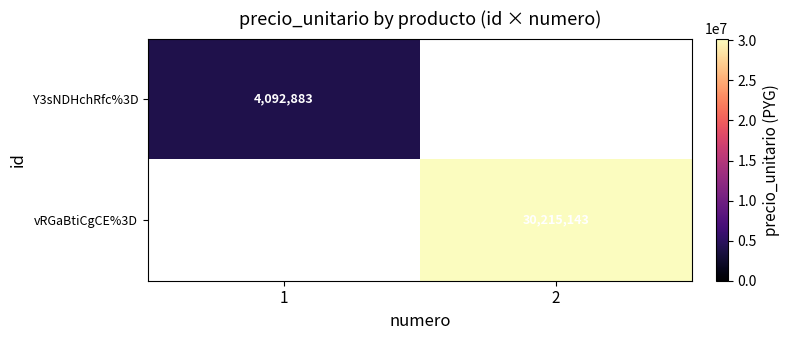

Is the value of vRGaBtiCgCE%3D at 2 greater than the value of Y3sNDHchRfc%3D at 1?

Yes